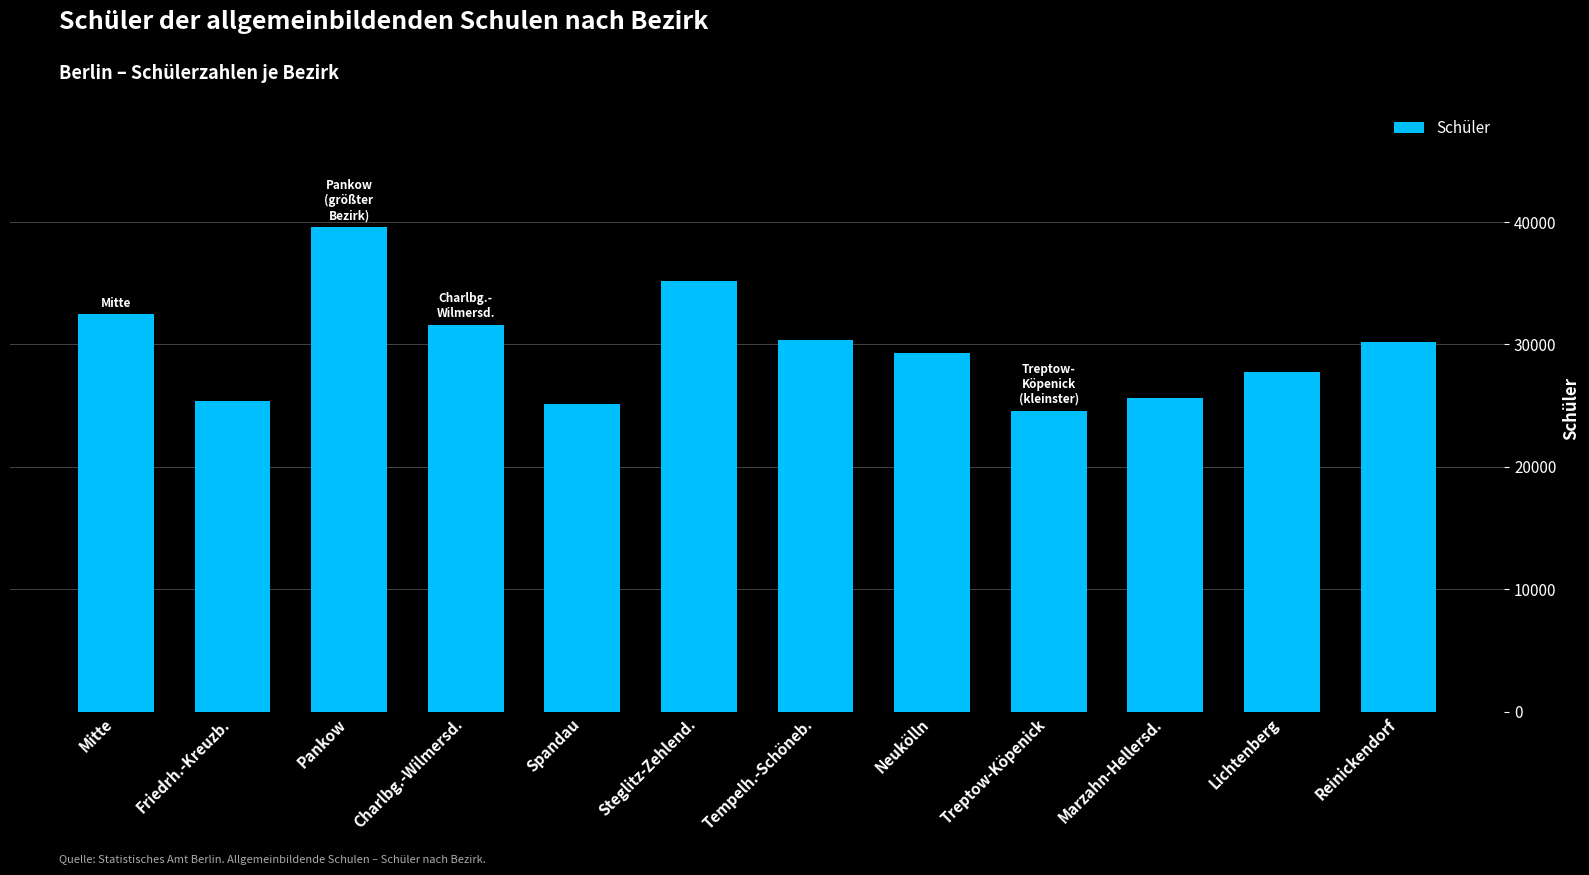

What is the change in value from Pankow to Tempelh.-Schöneb.?

-9221